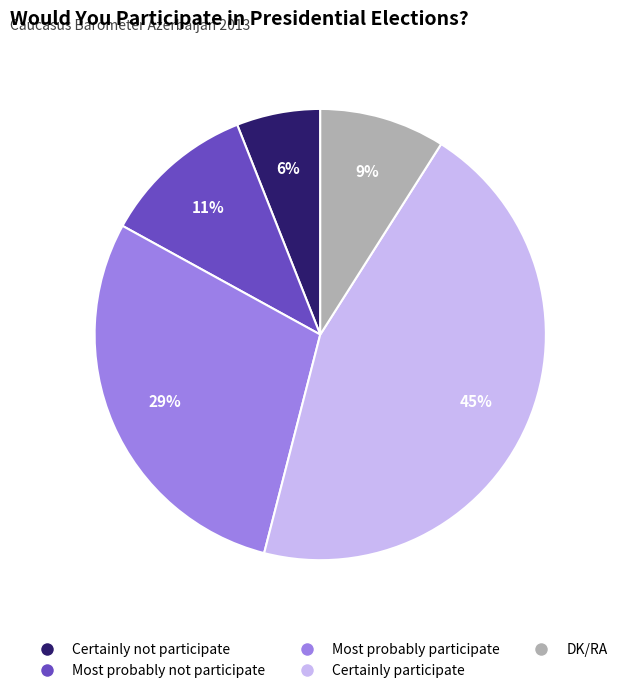

Does Certainly not participate represent more than half of the total?

No